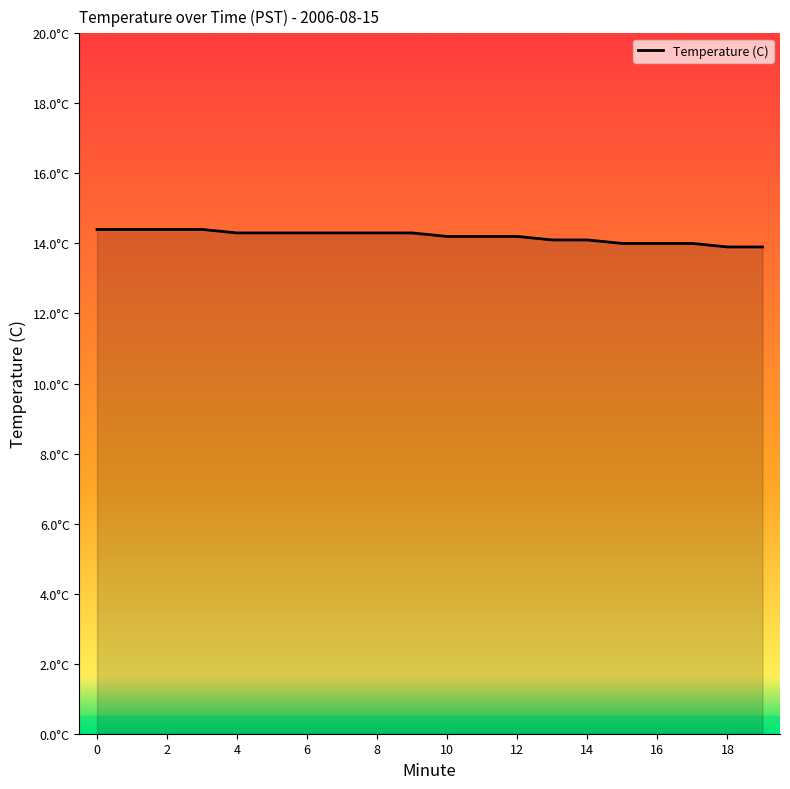

Does the chart have visible grid lines?

No